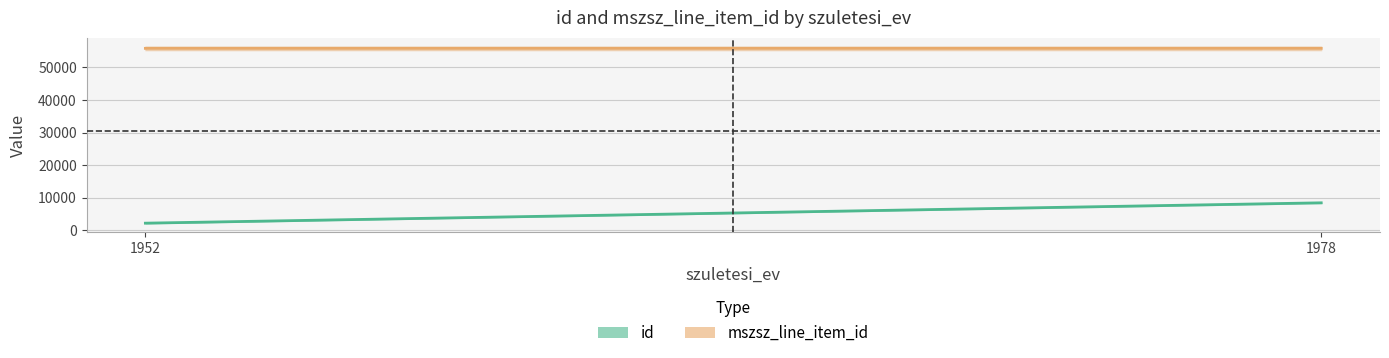

What is the total value across all series at 1952?

58013.0